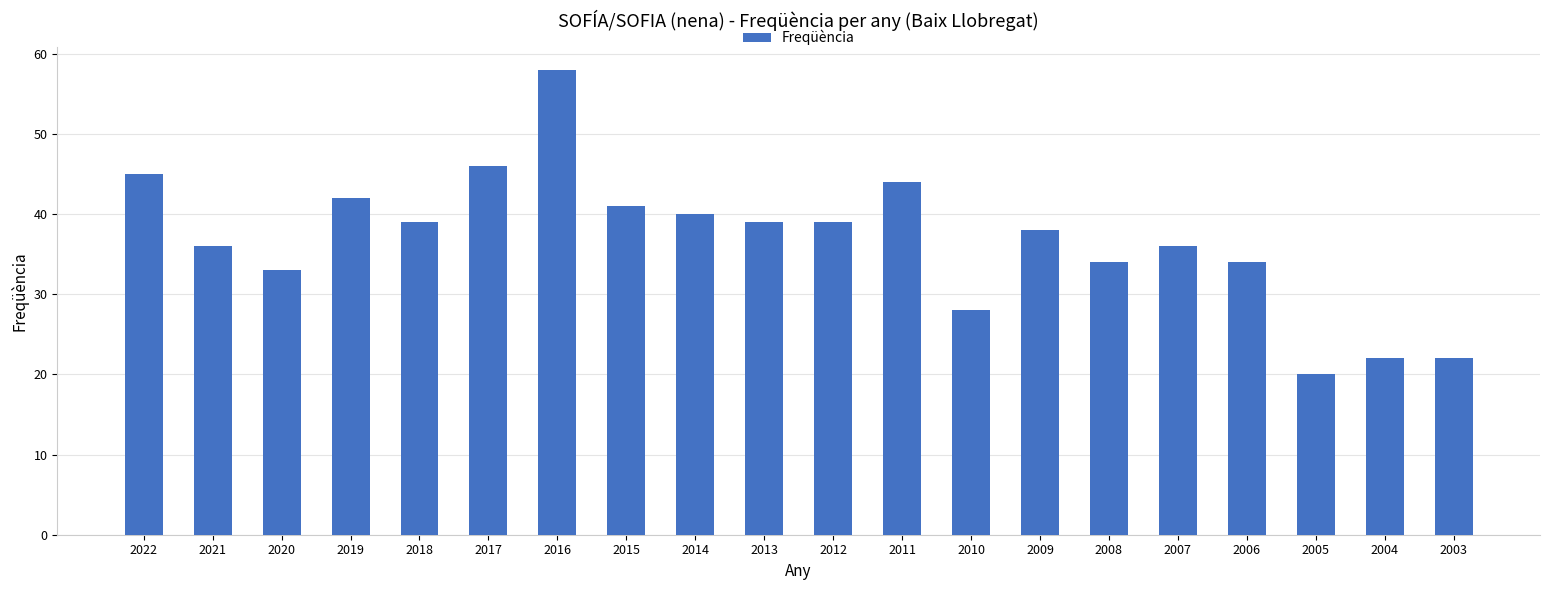

What is the greatest value displayed?

58